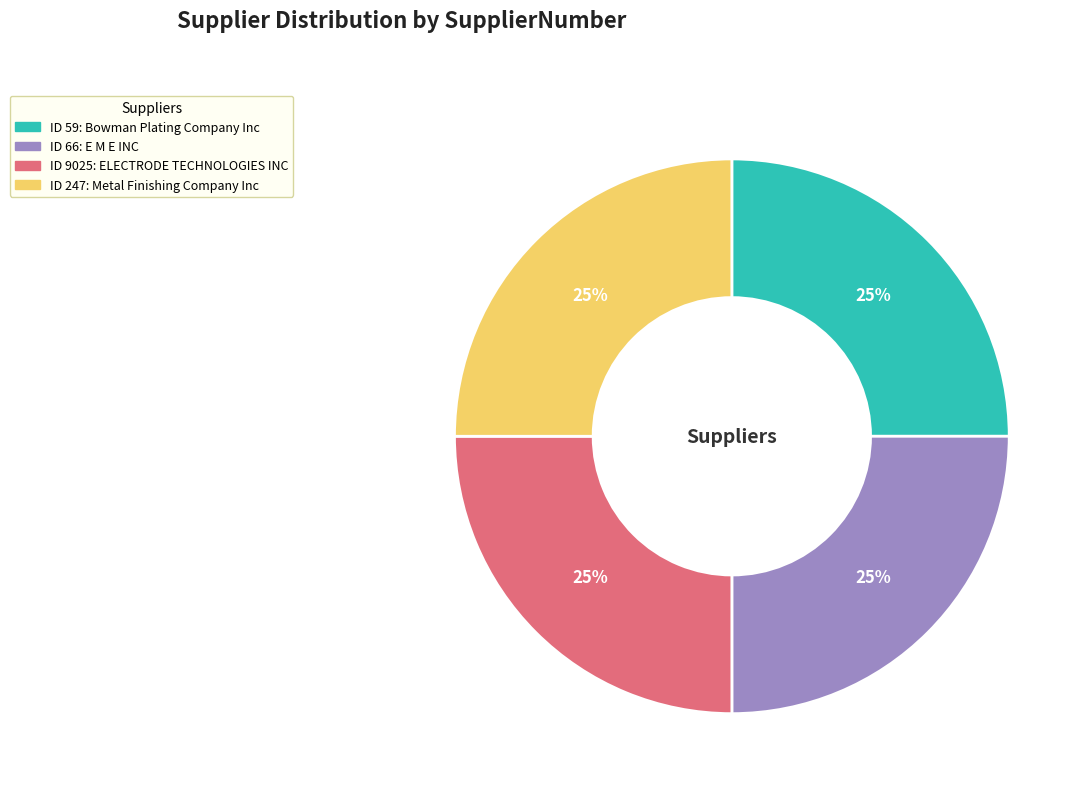

To the nearest percent, what is the average slice percentage?

25%